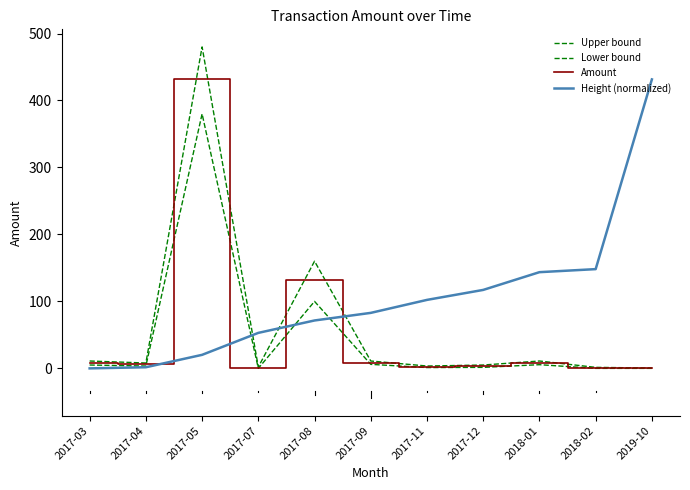

At which category is the sum across all series the highest?

2017-05